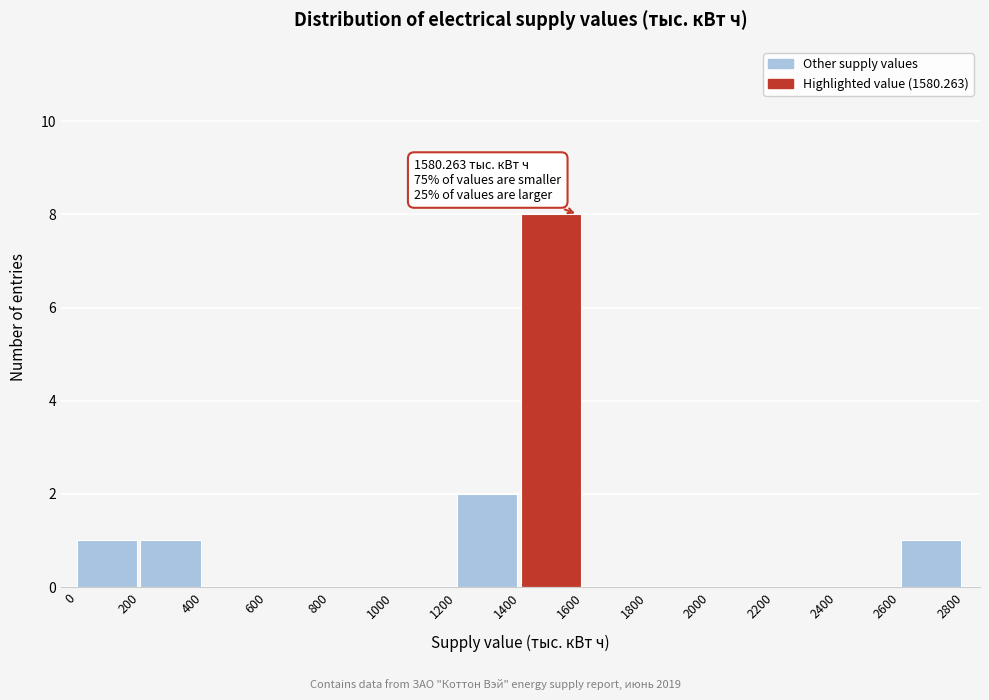

Over which range of the x-axis is the bar tallest?

1400 to 1600